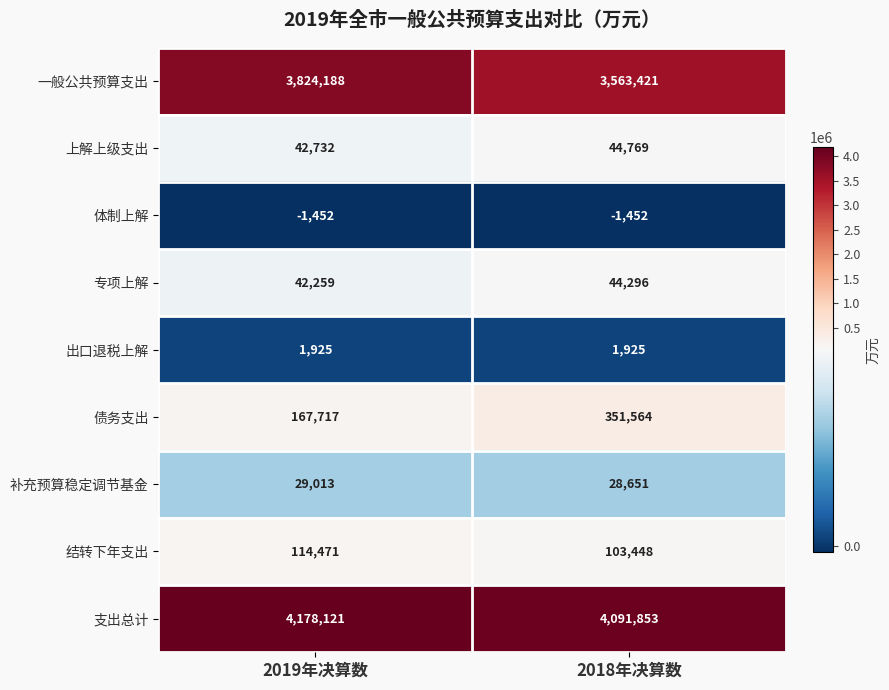

Rank the series at 2019年决算数 from lowest to highest value.

体制上解, 出口退税上解, 补充预算稳定调节基金, 专项上解, 上解上级支出, 结转下年支出, 债务支出, 一般公共预算支出, 支出总计